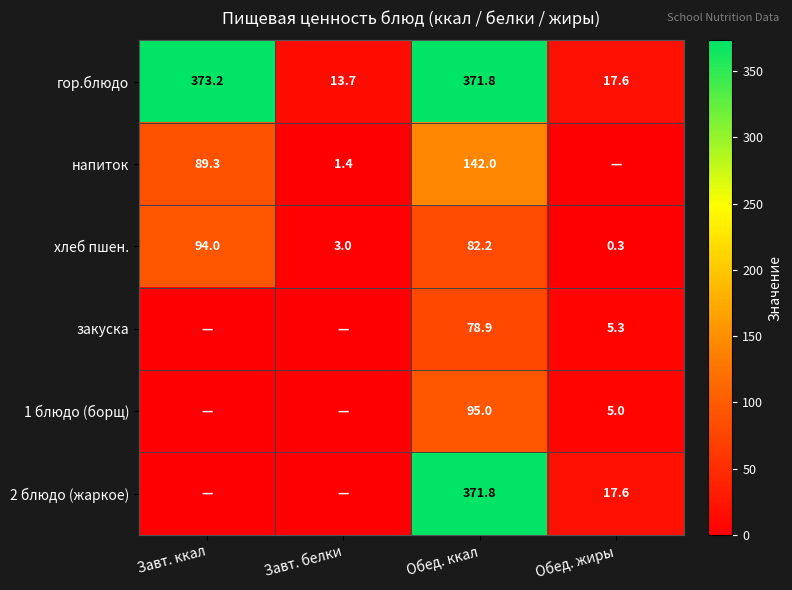

What is the maximum value for хлеб пшен.?

94.0